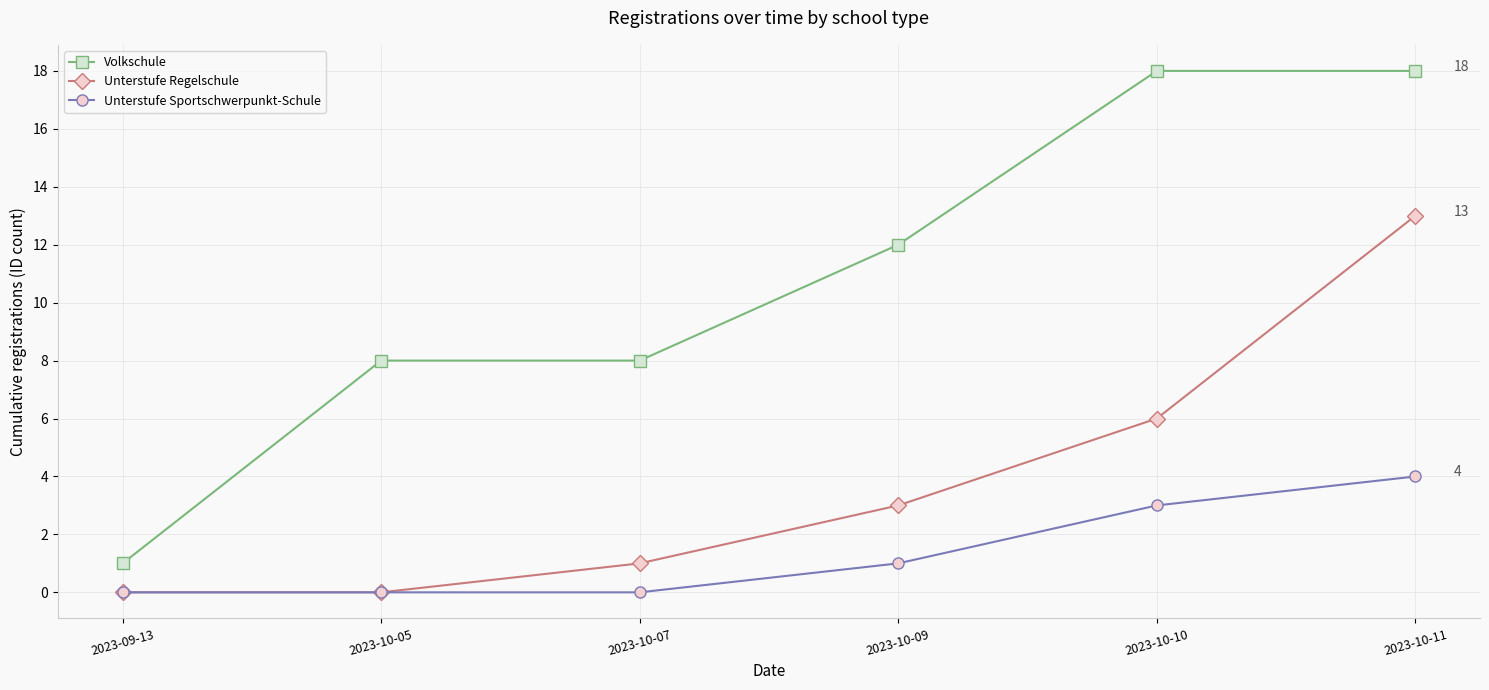

The Unterstufe Sportschwerpunkt-Schule series shows 1 at 2023-10-09. True or false?

True